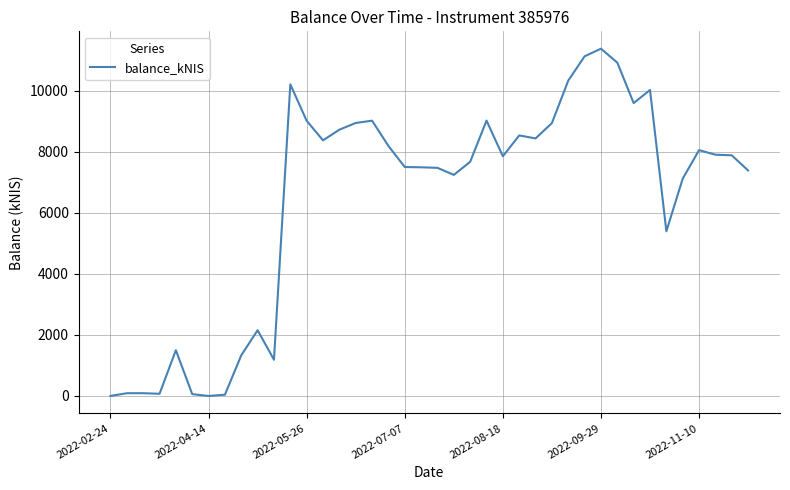

What is the greatest value displayed?

11370.2